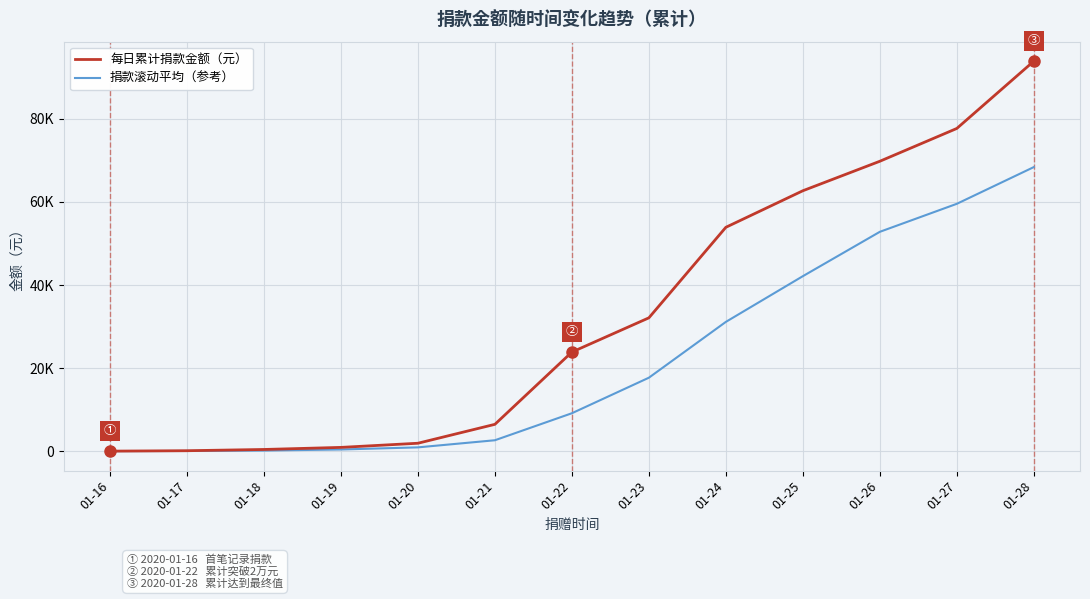

True or false: 每日累计捐款金额（元） and 捐款滚动平均（参考） intersect in this chart.

False